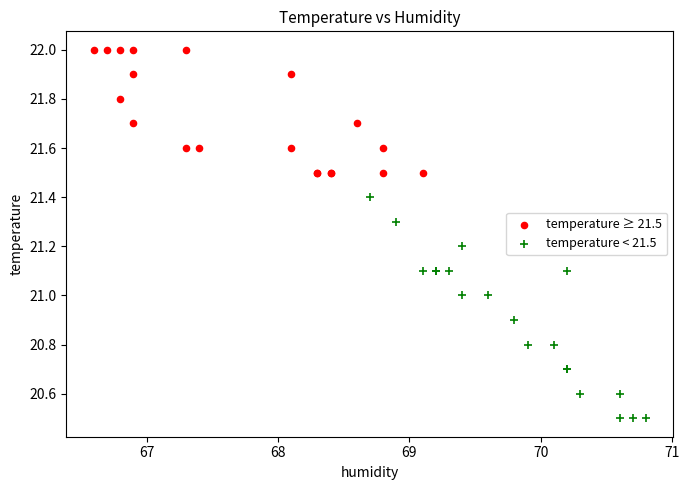

Which series has the widest spread of Y values?

temperature < 21.5